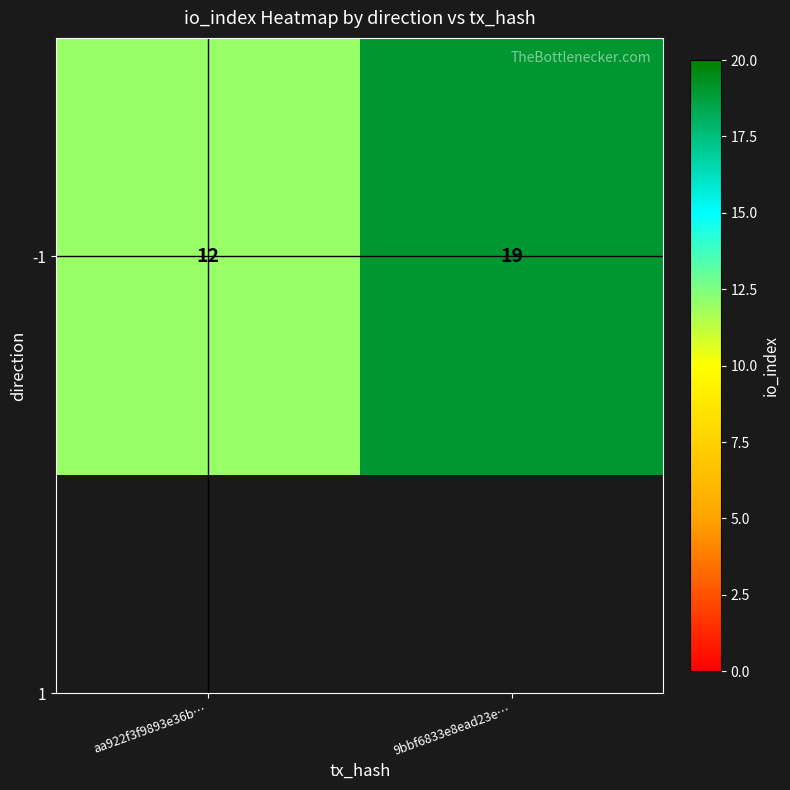

Read the value at 9bbf6833e8ead23e….

19